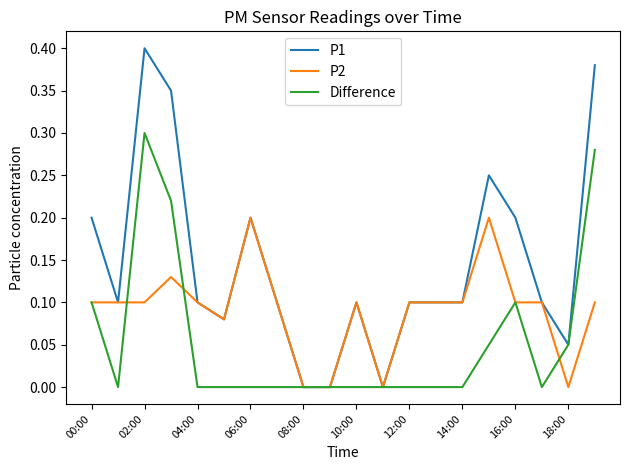

Rank the series by their maximum value, from highest to lowest.

P1, Difference, P2